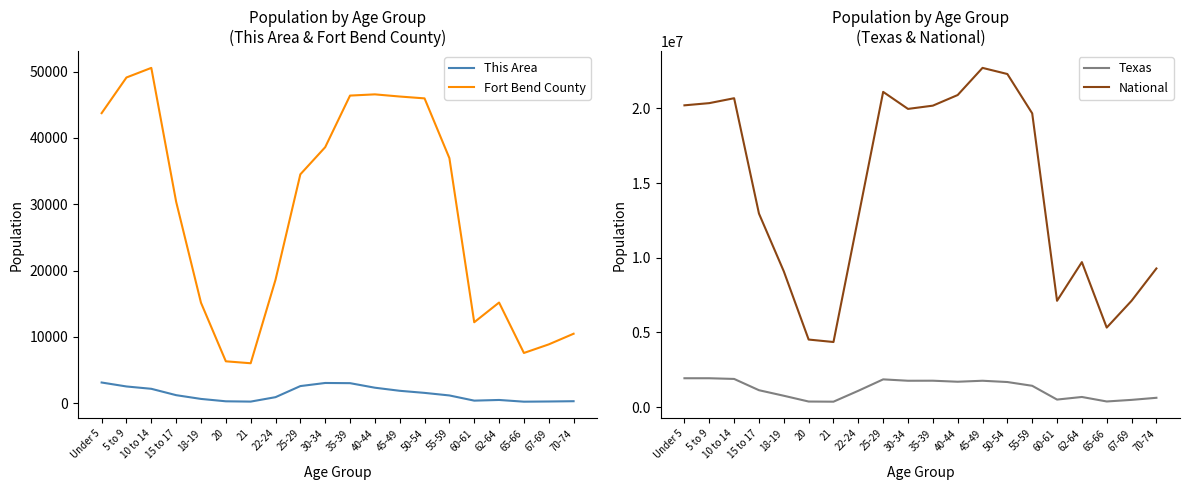

Rank the series by their maximum value, from highest to lowest.

National, Texas, Fort Bend County, This Area